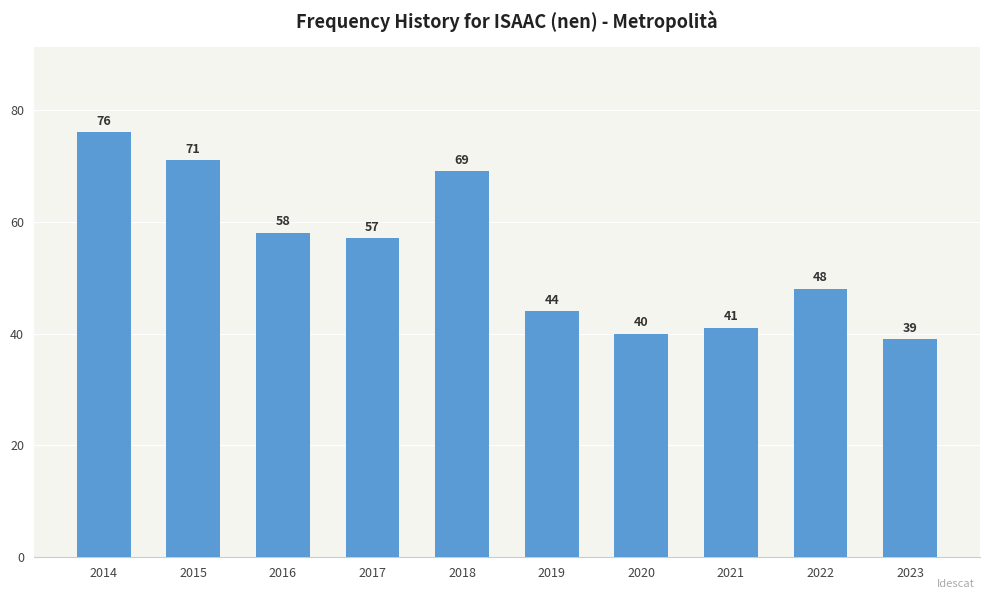

What is the difference between the maximum and minimum values?

37